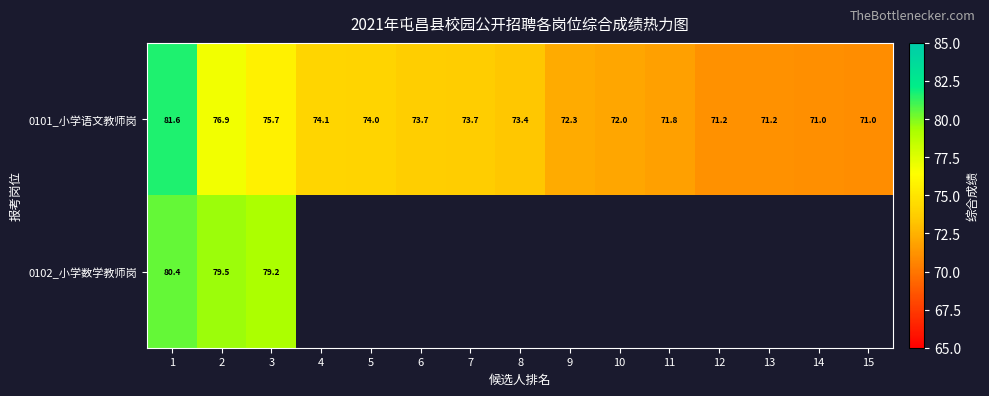

At how many categories does at least one series exceed 75?

3